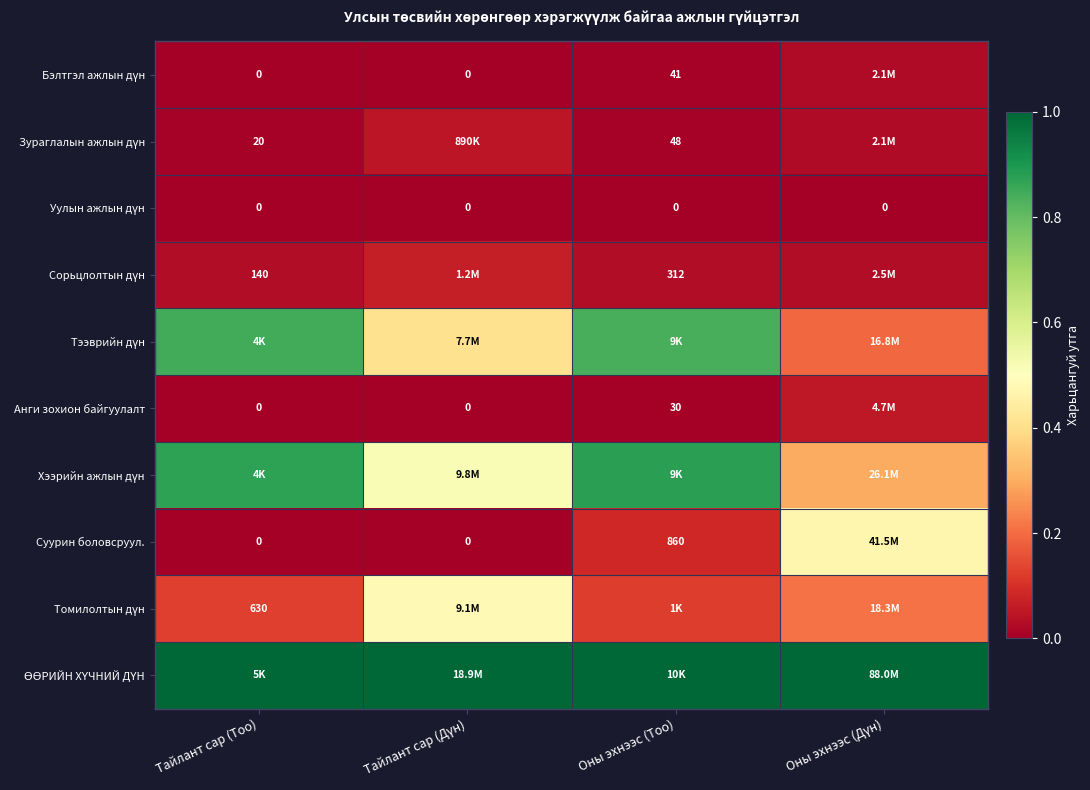

Which series has the largest total across all categories?

ӨӨРИЙН ХҮЧНИЙ ДҮН